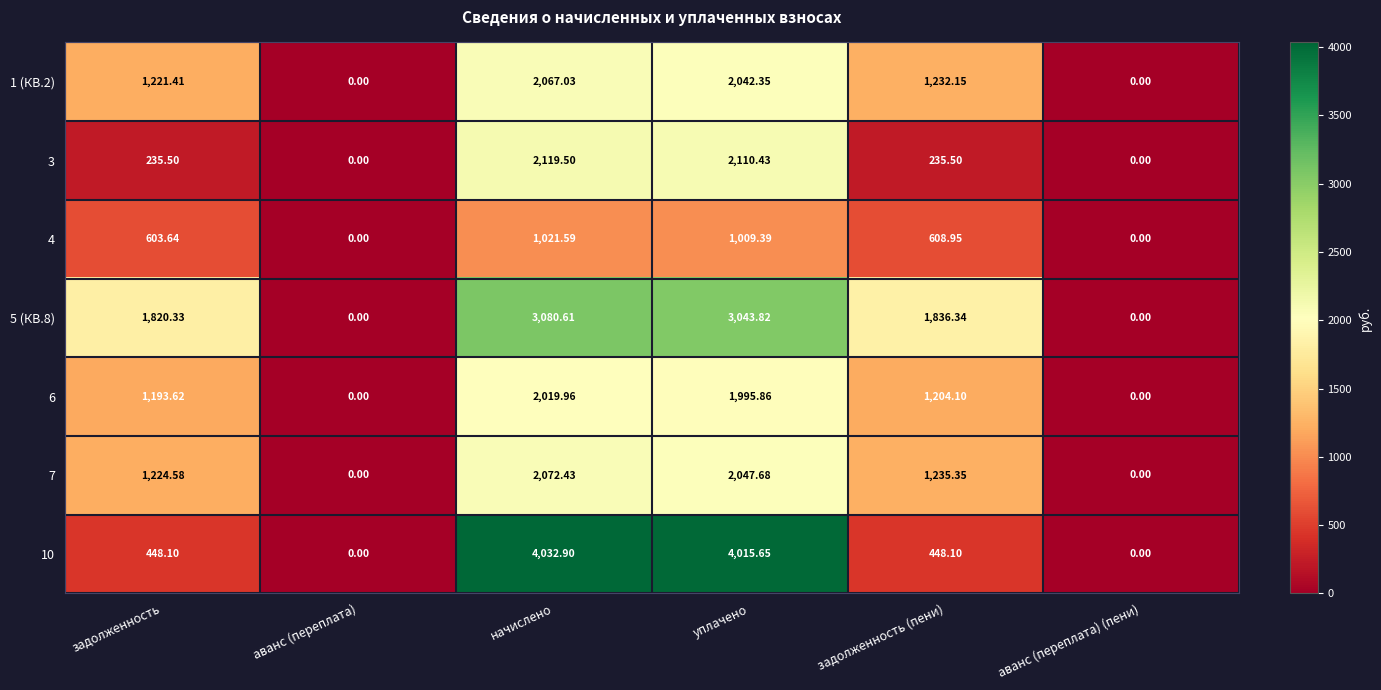

At how many categories does at least one series exceed 2071?

2